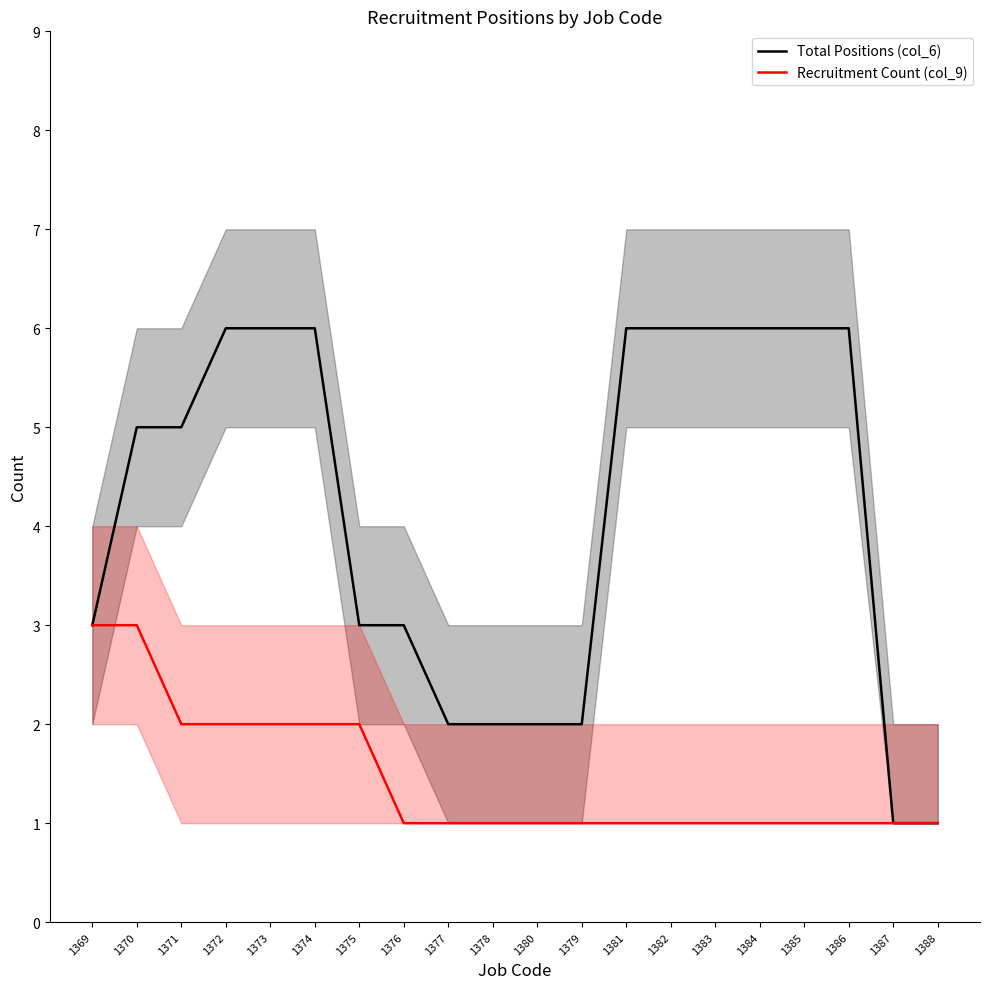

Which category has the lowest value in the Recruitment Count (col_9) series?

1376